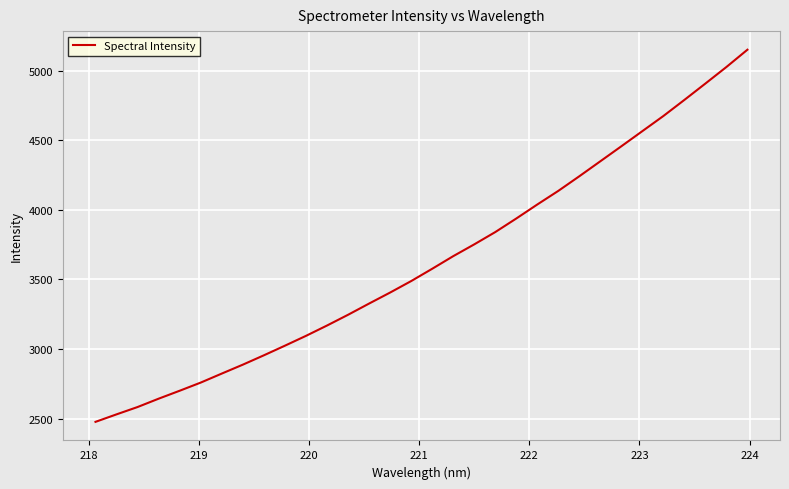

How many lines are shown in the chart?

1